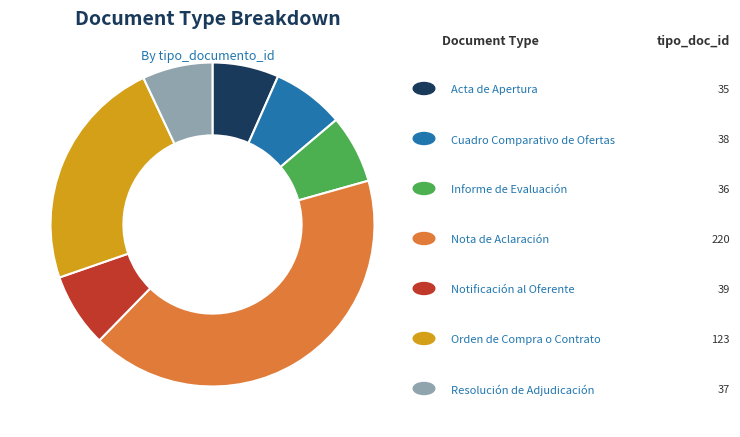

How many slices are in this pie chart?

7